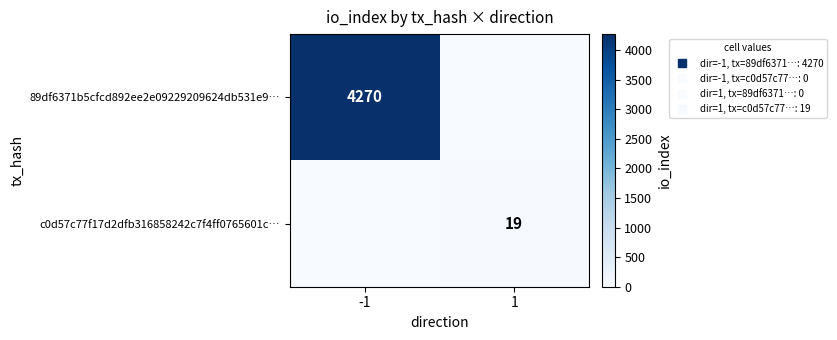

Is it true that c0d57c77f17d2dfb316858242c7f4ff0765601c… equals -13 at -1?

False